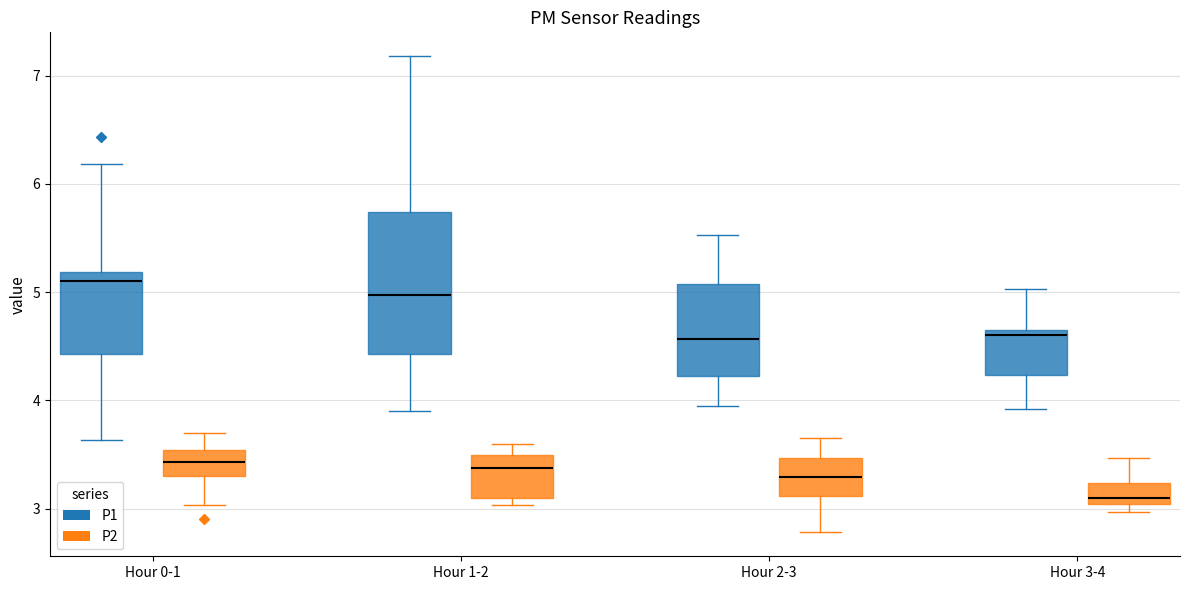

Reading left to right, read every box against the y-axis: the position of its median line, the range the box covers, and the ends of its whiskers. The values are not printed on the chart, so give them approximately, as read against the axis.

Hour 0-1 (P1): median 5.1, box 4.4 to 5.2, whiskers 3.6 to 6.2
Hour 0-1 (P2): median 3.4, box 3.3 to 3.5, whiskers 3.0 to 3.7
Hour 1-2 (P1): median 5.0, box 4.4 to 5.7, whiskers 3.9 to 7.2
Hour 1-2 (P2): median 3.4, box 3.1 to 3.5, whiskers 3.0 to 3.6
Hour 2-3 (P1): median 4.6, box 4.2 to 5.1, whiskers 4.0 to 5.5
Hour 2-3 (P2): median 3.3, box 3.1 to 3.5, whiskers 2.8 to 3.7
Hour 3-4 (P1): median 4.6, box 4.2 to 4.7, whiskers 3.9 to 5.0
Hour 3-4 (P2): median 3.1, box 3.0 to 3.2, whiskers 3.0 (just below the box's lower edge) to 3.5